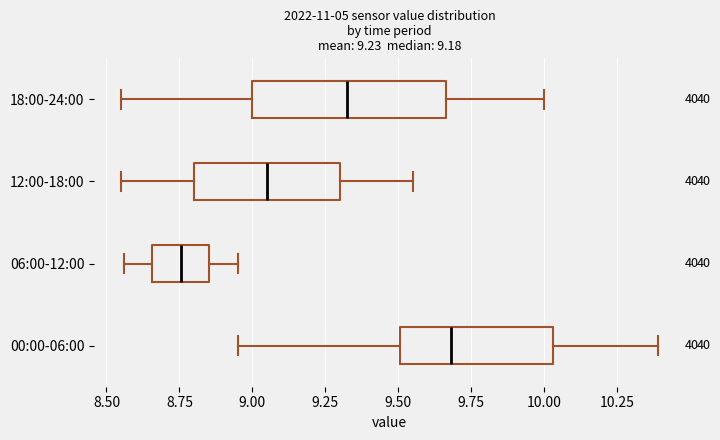

Comparing the boxes themselves (not the whiskers), which one is the widest?

18:00-24:00